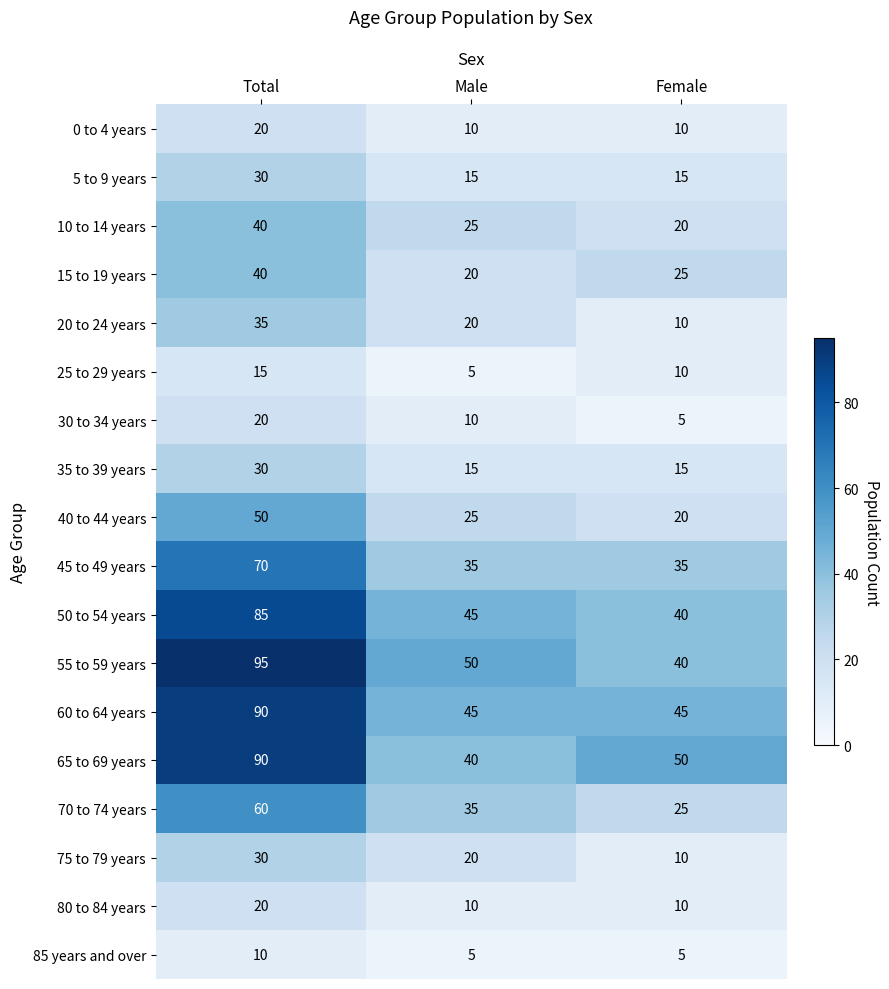

The value of 75 to 79 years at Male is 34. True or false?

False